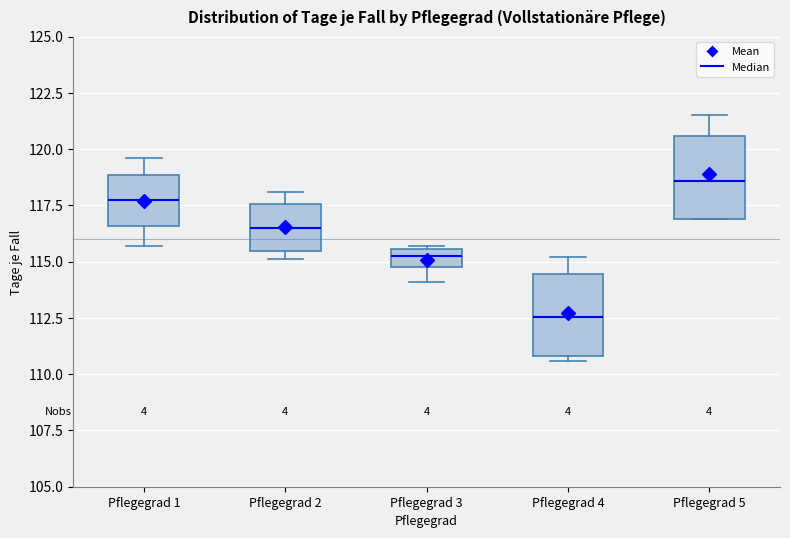

Where is the lower edge of the box for Pflegegrad 4 on the y-axis? The values are not printed on the chart, so give them approximately, as read against the axis.

111.0